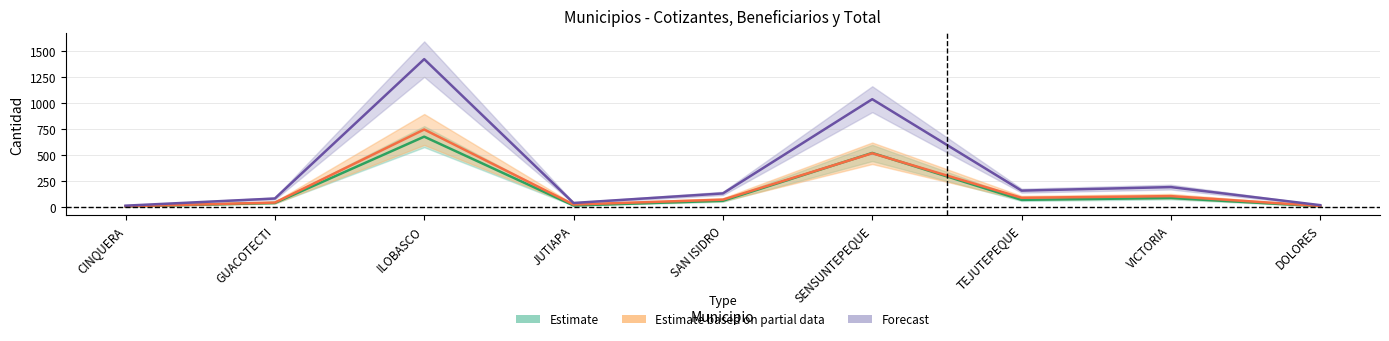

True or false: COTIZANTES and TOTAL intersect in this chart.

False